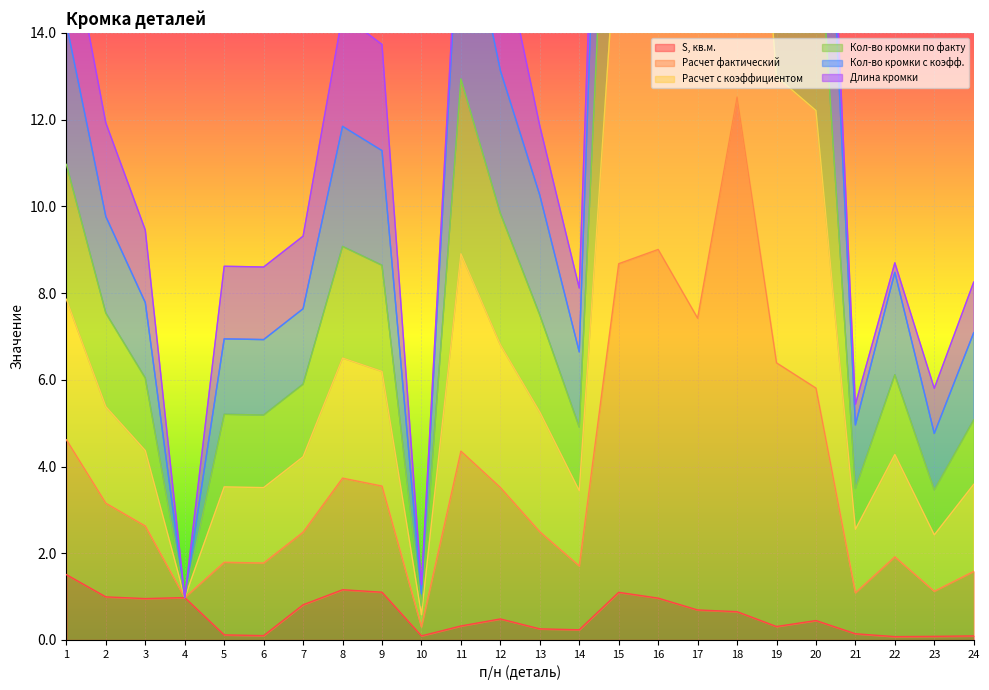

The value of S, кв.м. at 9 is 0.3. True or false?

False